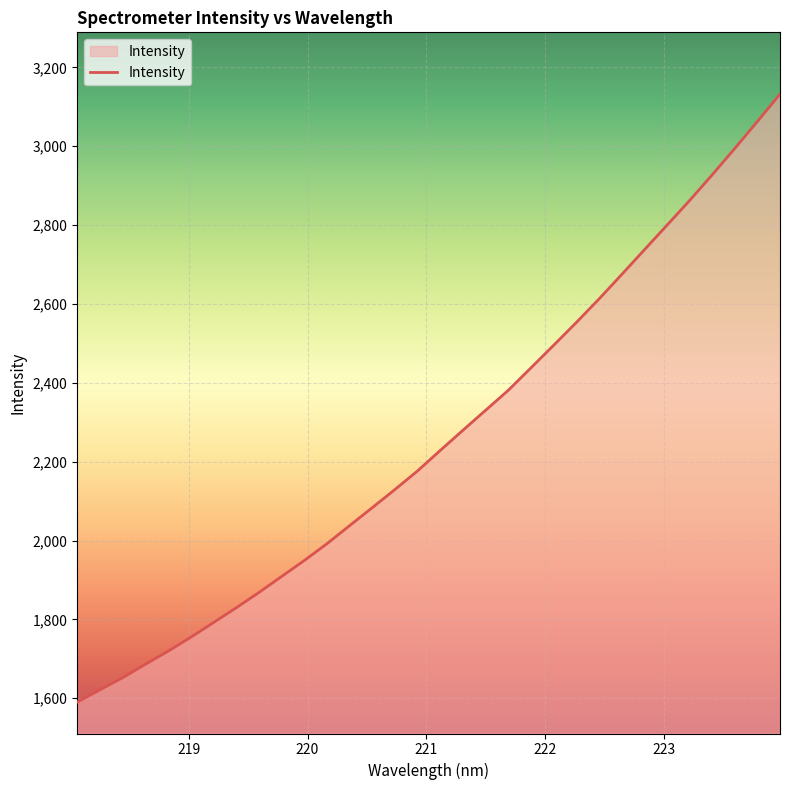

What is the minimum value shown in the chart?

1590.1